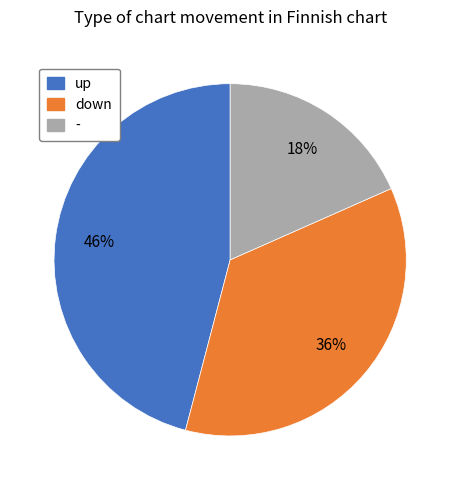

Which slice is the smallest?

-